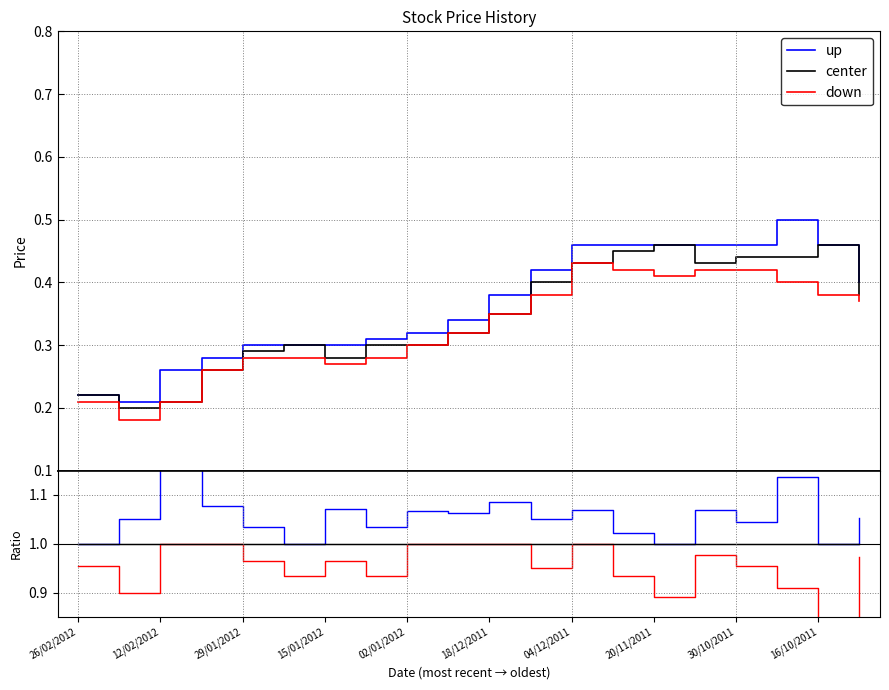

How many distinct data groups are displayed?

6